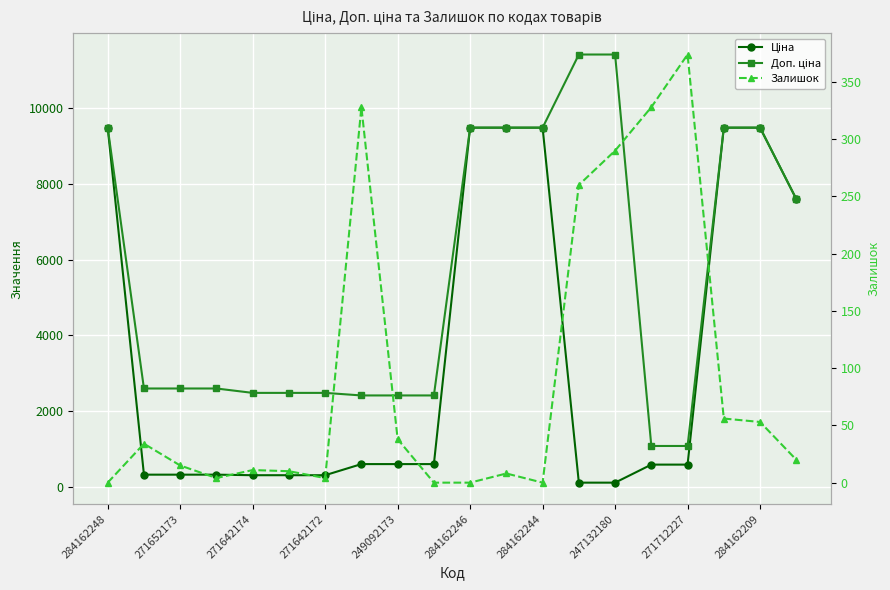

What is the difference between the maximum and second lowest values in the Ціна series?

9366.0